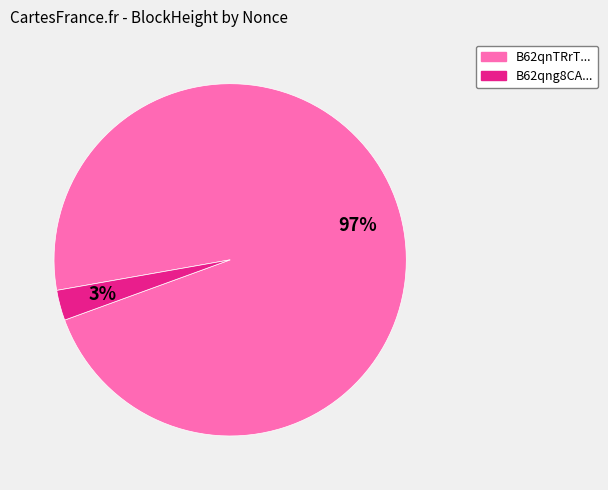

To the nearest percent, what is the difference between the largest and smallest slice percentages?

94%